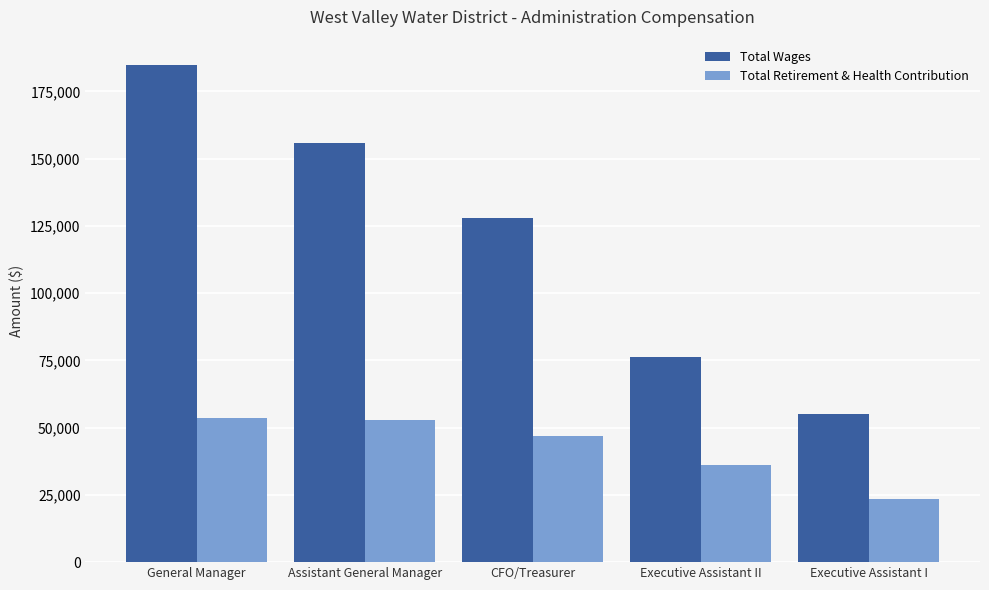

Rank the series by their average value, from highest to lowest.

Total Wages, Total Retirement & Health Contribution